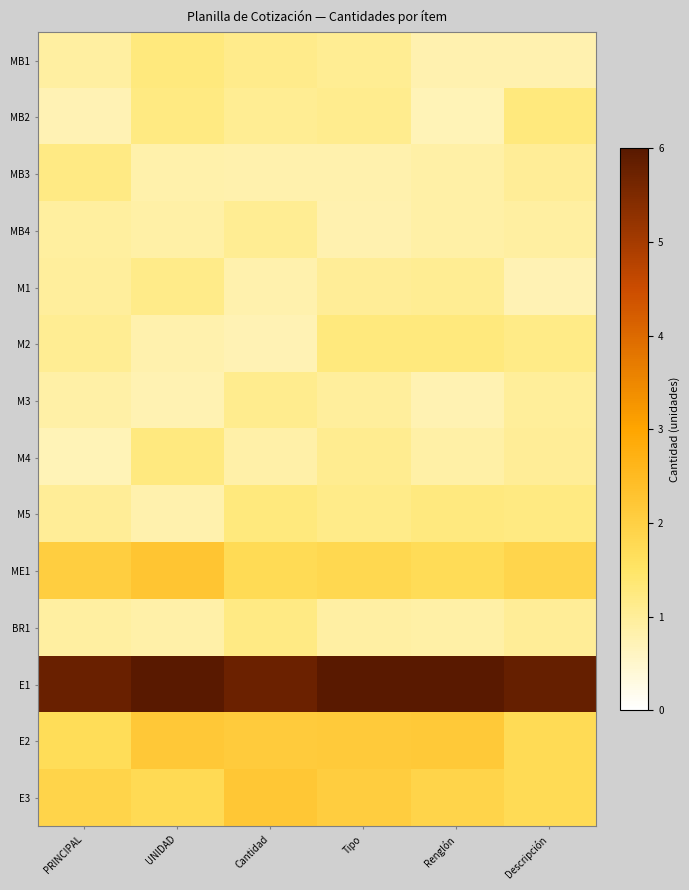

What is the spread (max minus min) of values at Cantidad?

5.0